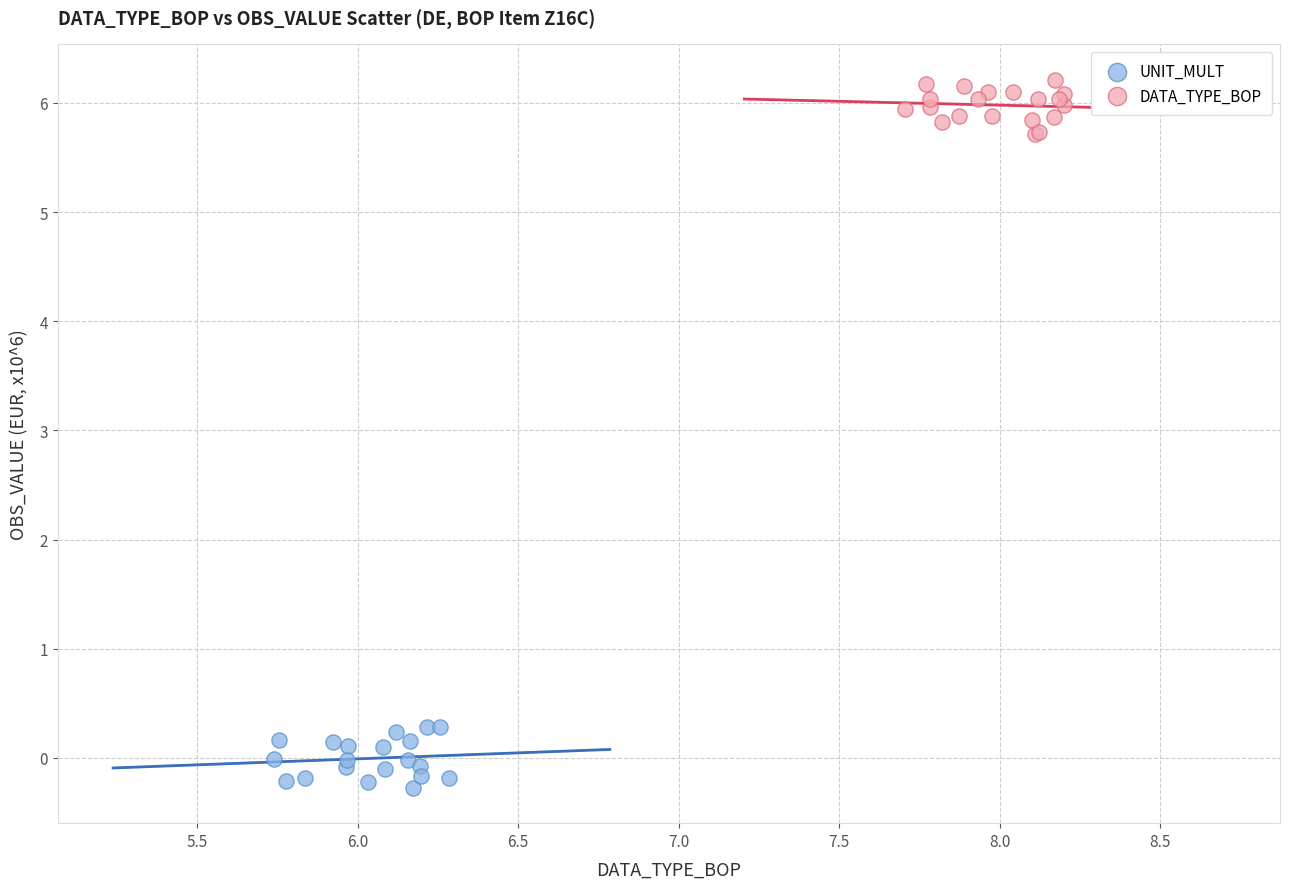

What are all the series names shown in the legend?

UNIT_MULT, DATA_TYPE_BOP